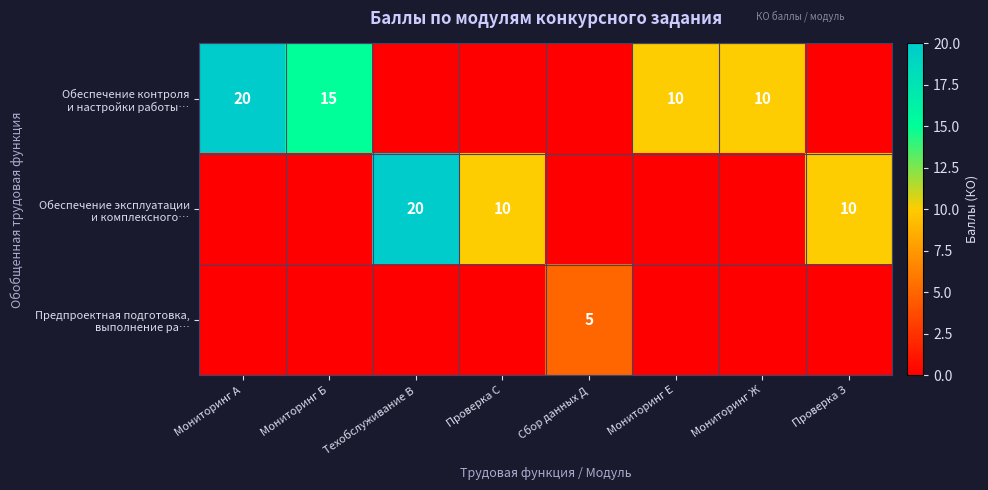

Between Техобслуживание В and Проверка С, which series saw the biggest shift?

Обеспечение эксплуатации и комплексного…